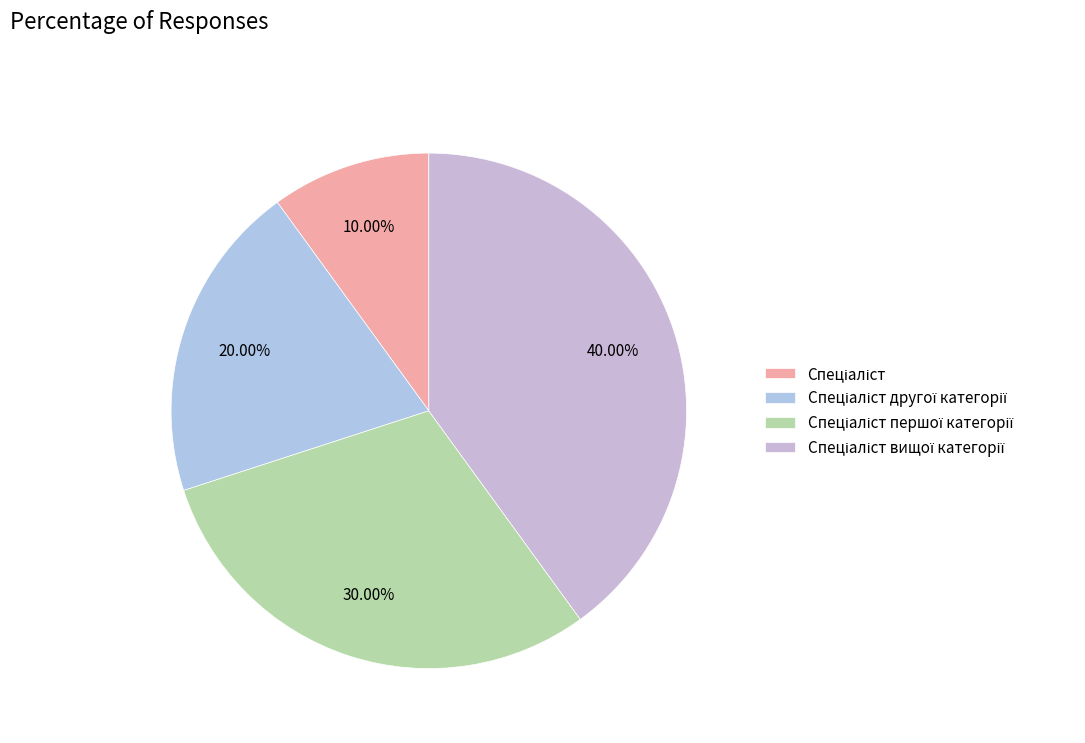

Count the number of slices in the pie.

4